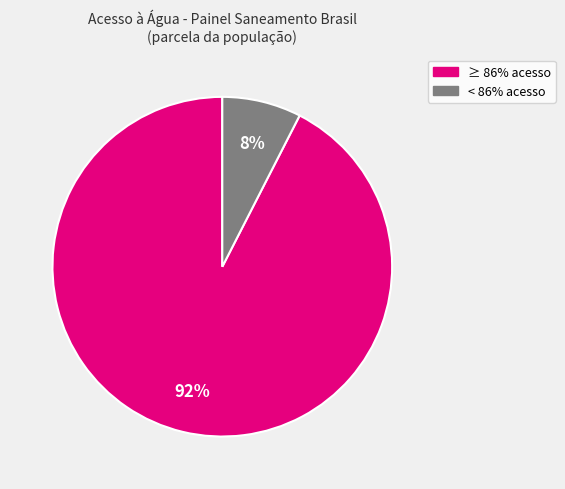

To the nearest percent, what is the average slice percentage?

50%